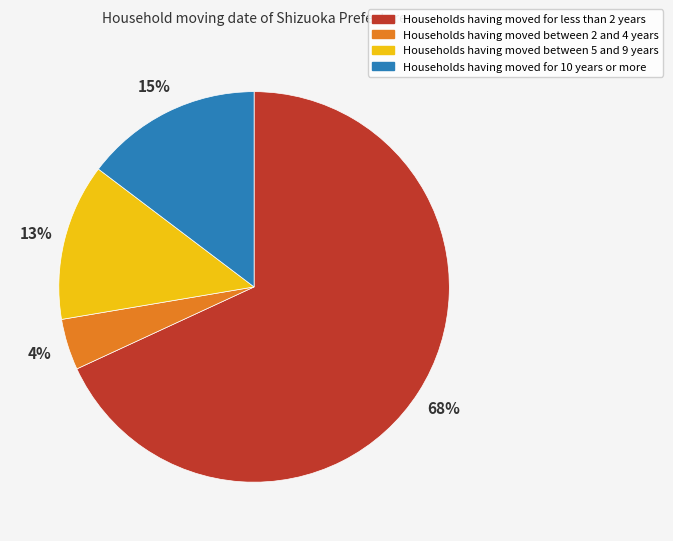

Count the number of slices in the pie.

4